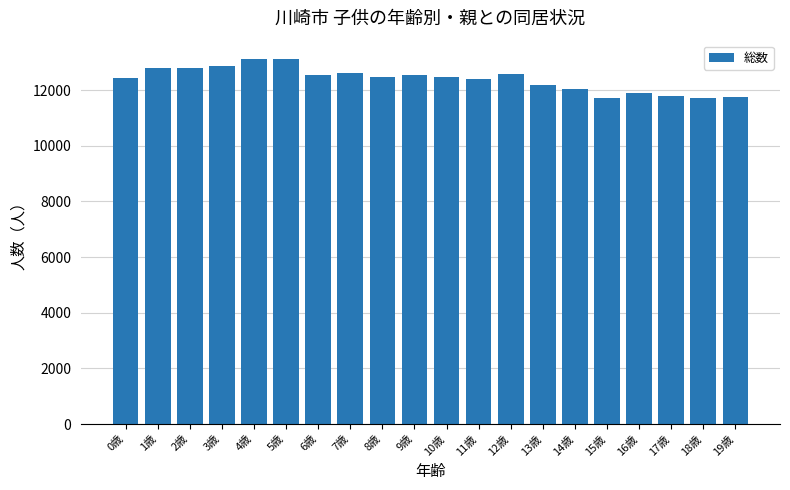

What is the smallest value displayed?

11707